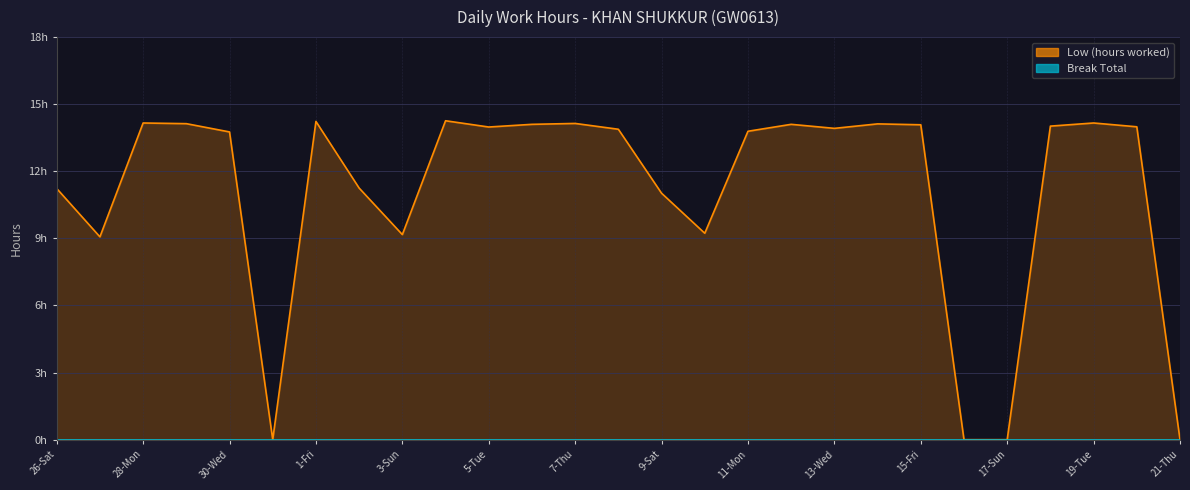

The value at 9-Sat is 11.0. True or false?

True